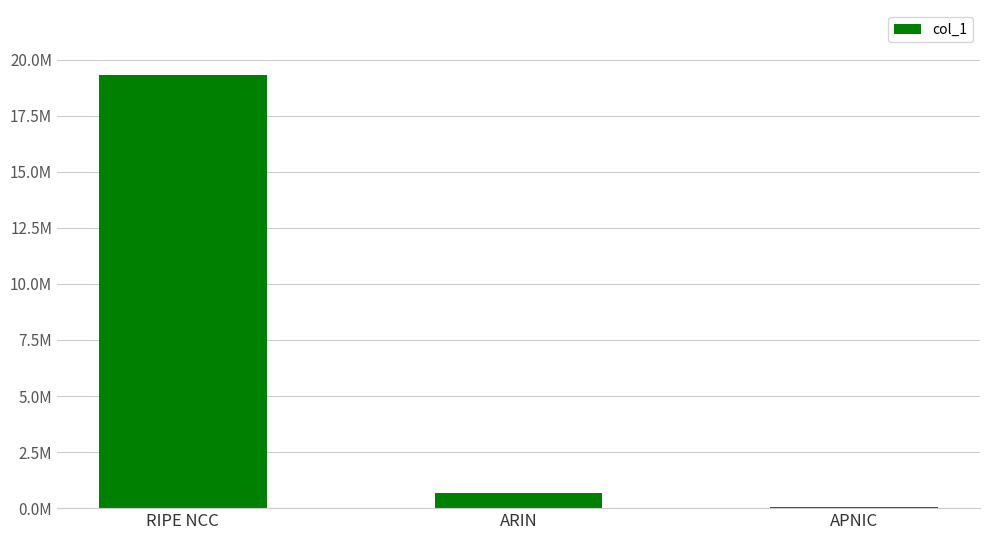

What is the change in value from ARIN to APNIC?

-583680